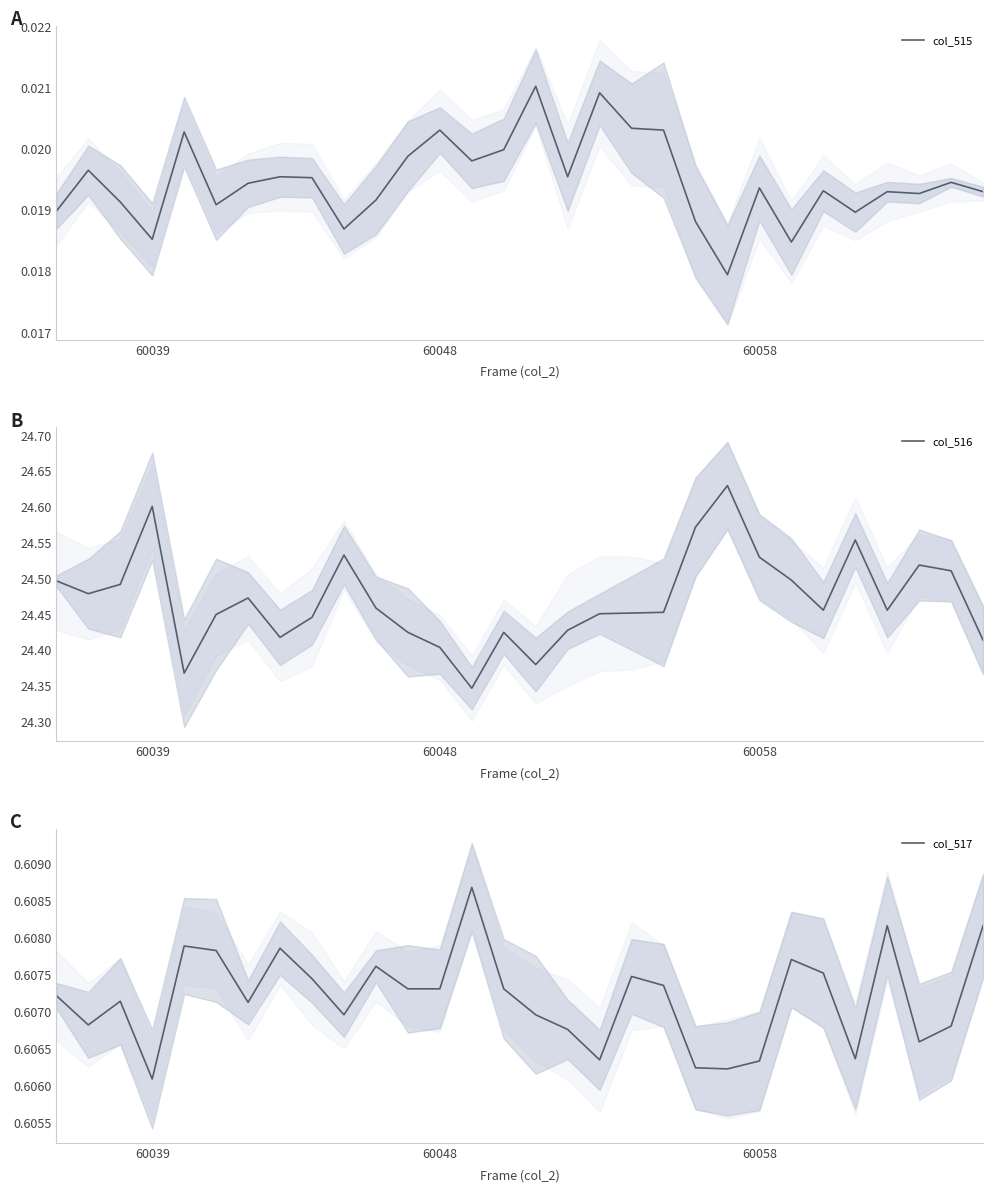

What is the maximum value for col_516?

24.6